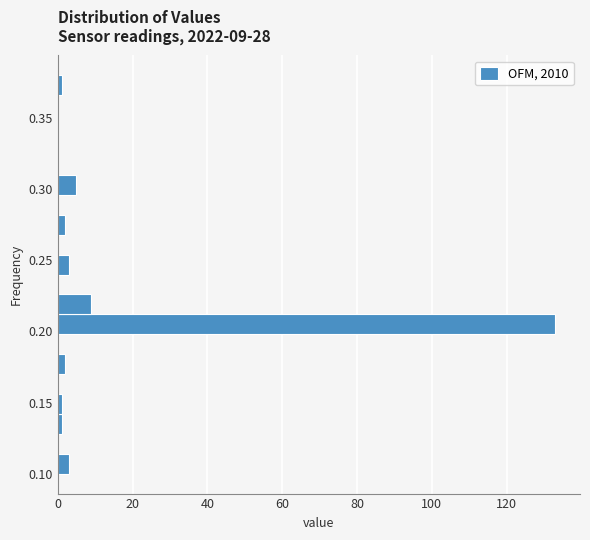

Read against the y-axis, roughly where is the centre of the longest bar?

0.205